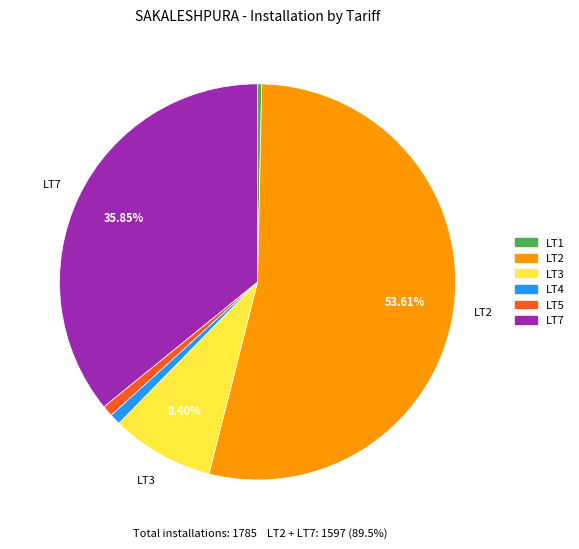

Count the number of slices in the pie.

6